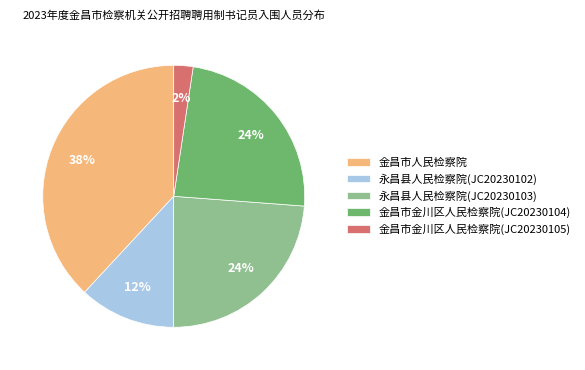

Is the sum of 金昌市金川区人民检察院(JC20230105) and 永昌县人民检察院(JC20230102) greater than half?

No